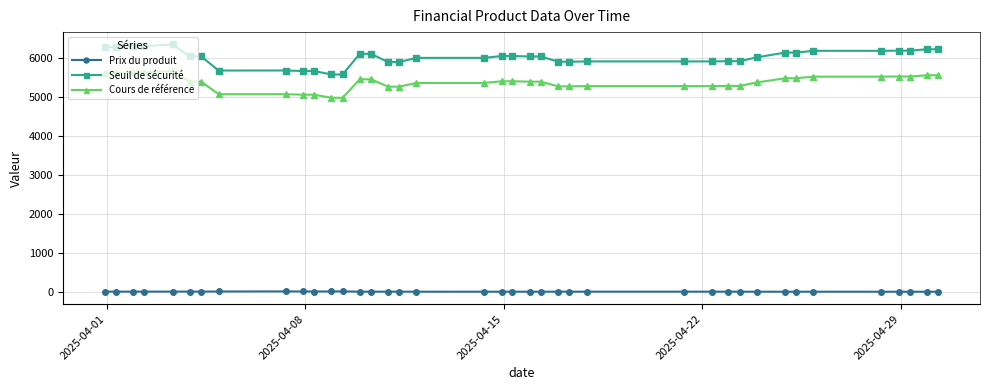

What is the sum of all Prix du produit values?

184.9